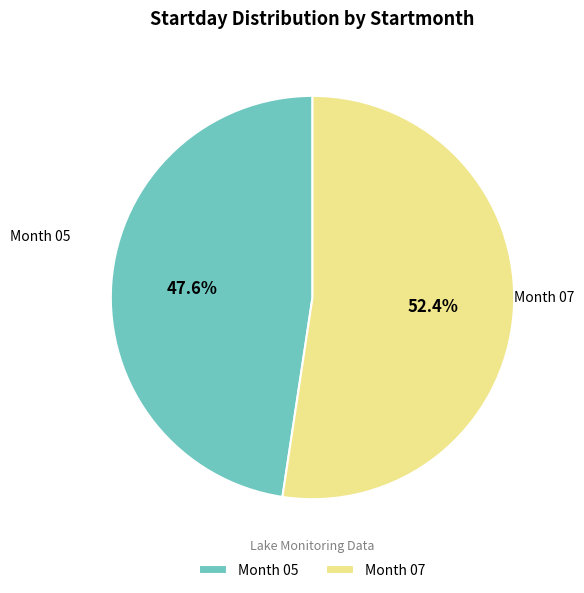

Between Month 05 and Month 07, which is larger?

Month 07